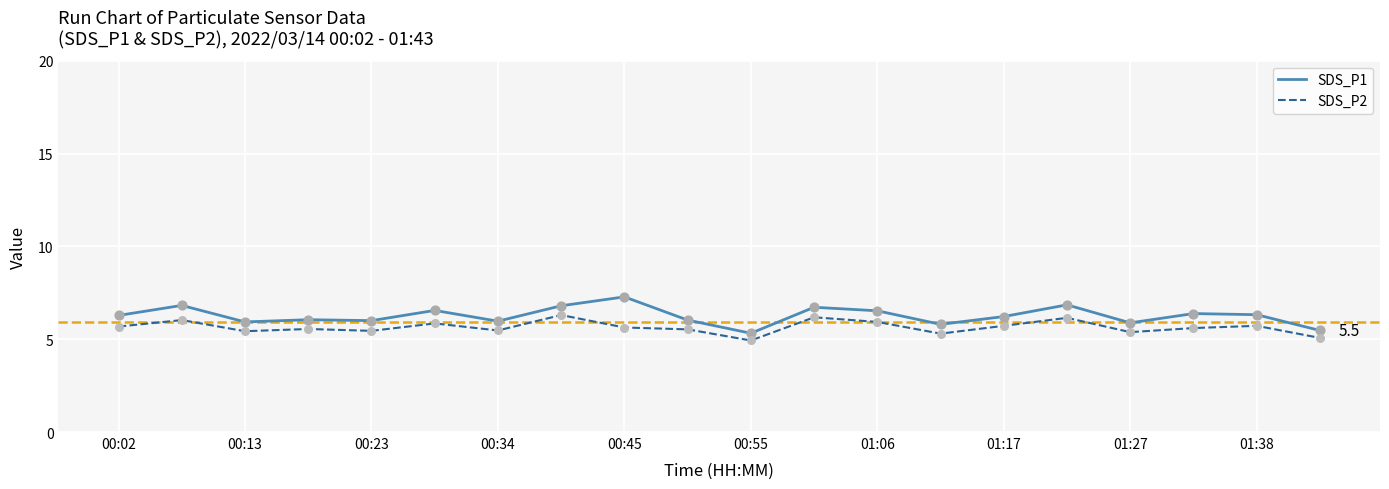

Rank the series by their maximum value, from highest to lowest.

SDS_P1, SDS_P2